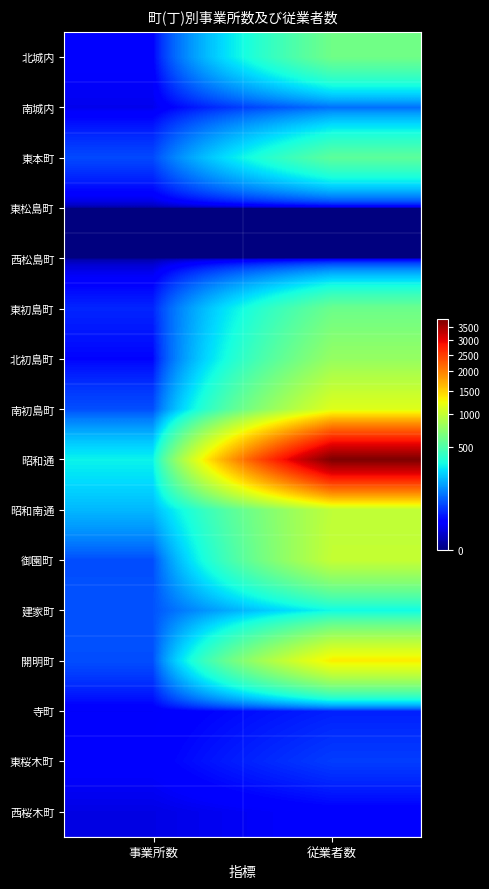

What is the spread (max minus min) of values at 事業所数?

306